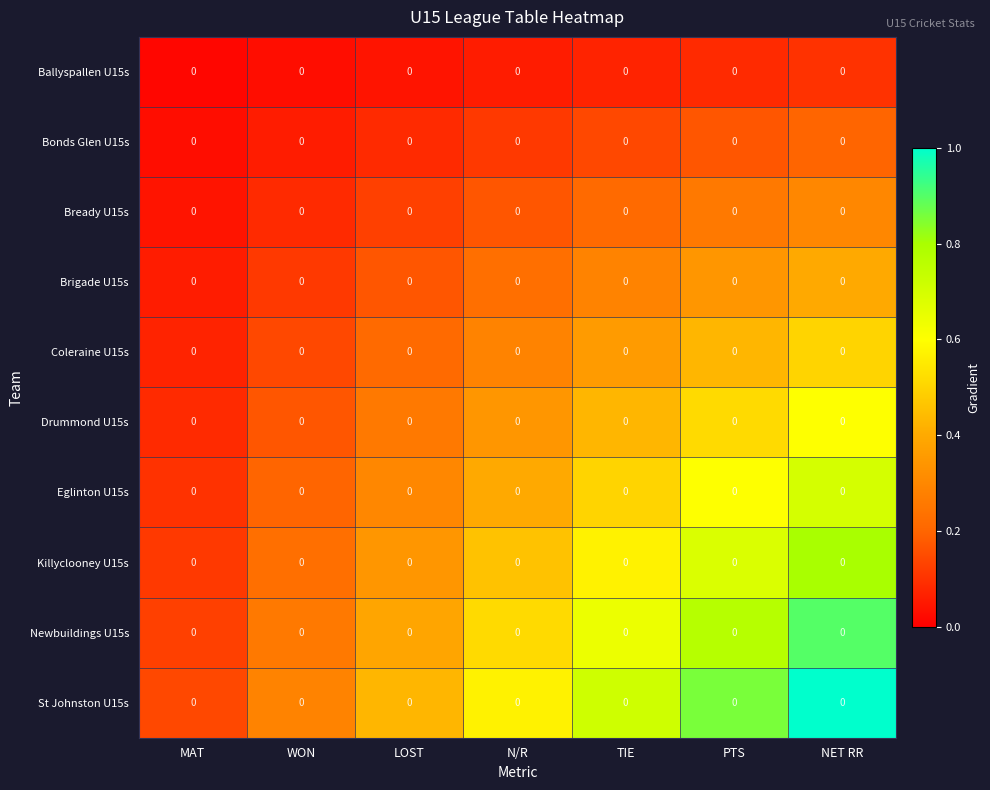

Which category has the lowest value in the St Johnston U15s series?

MAT